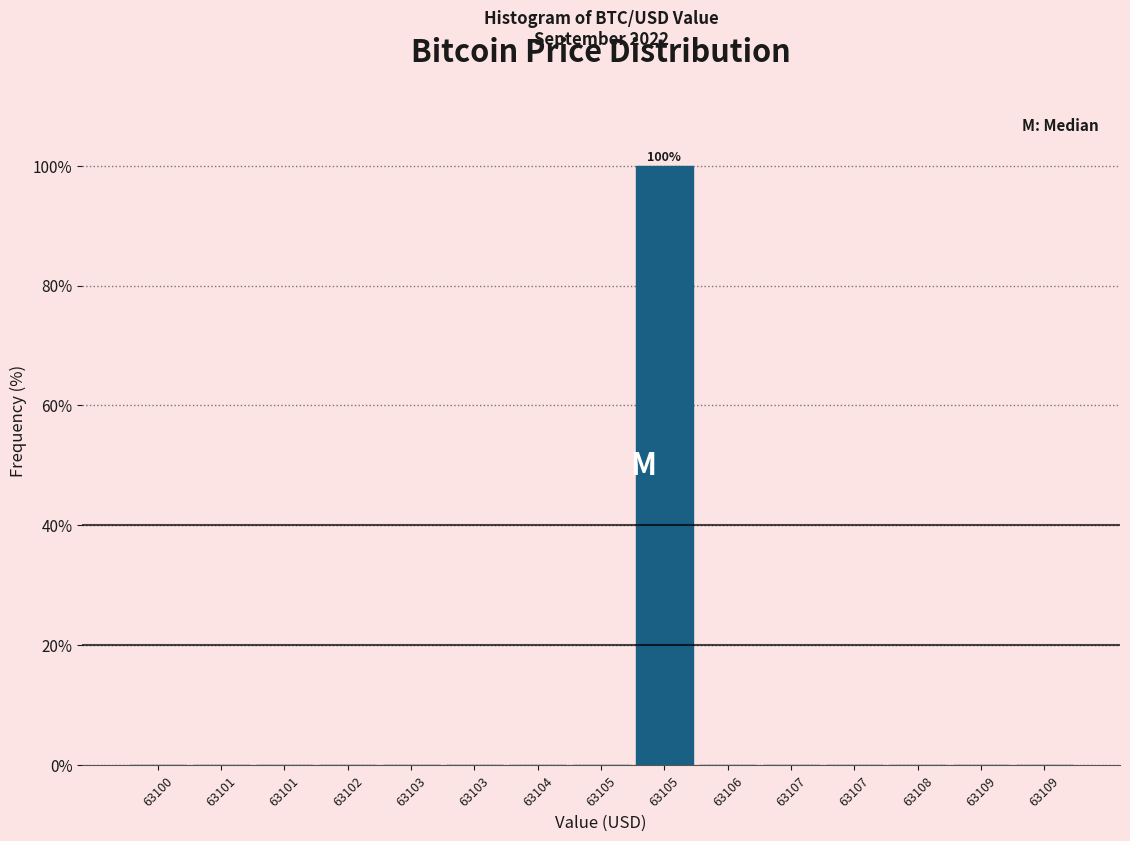

How many distinct data groups are displayed?

1